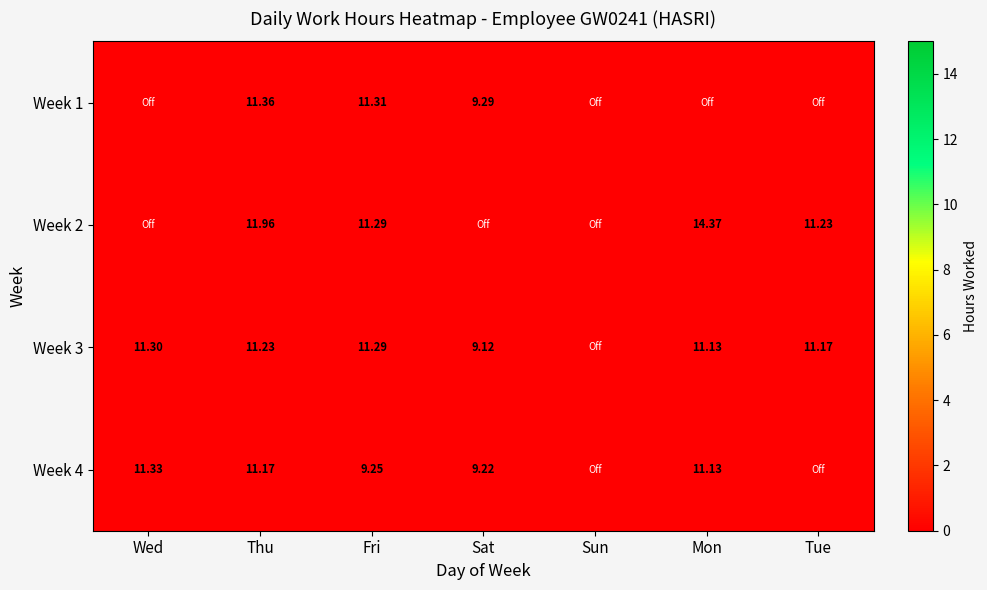

Between Wed and Mon, which is larger?

Wed